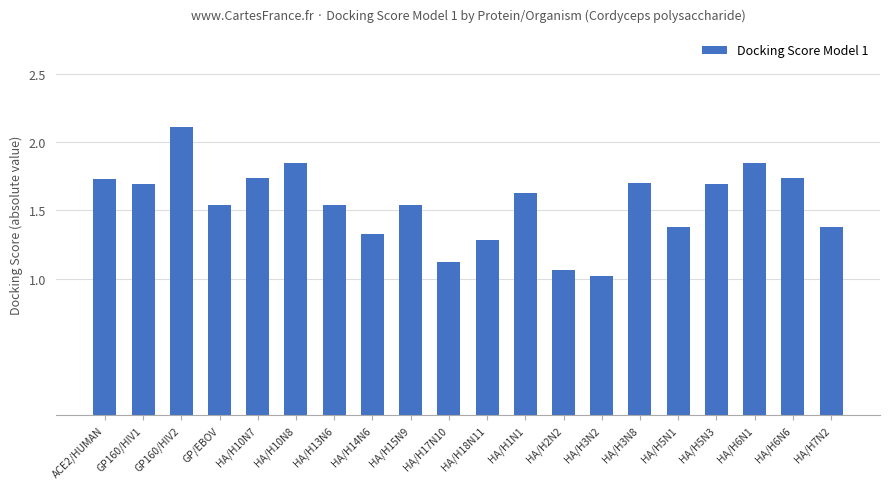

What position from the right is HA/H6N1?

3